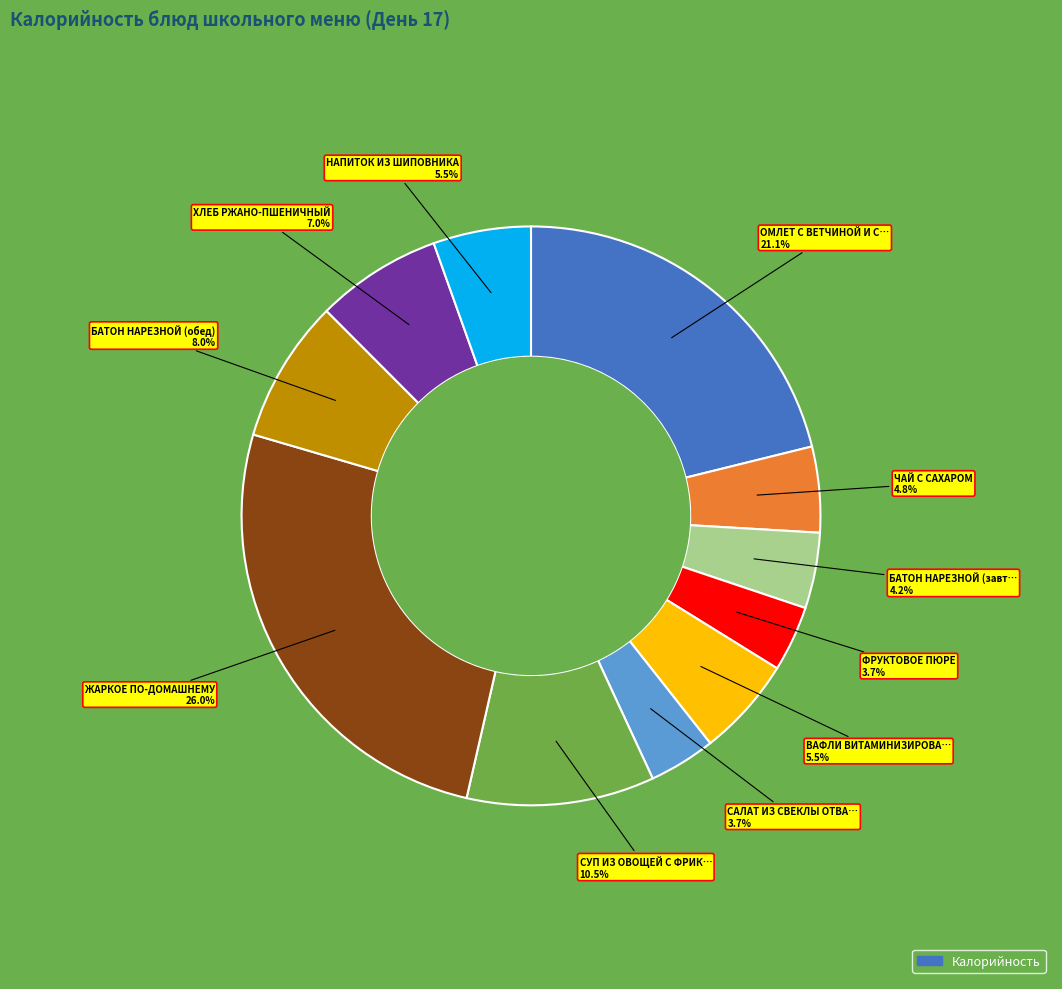

To the nearest percent, what is the average slice percentage?

9%